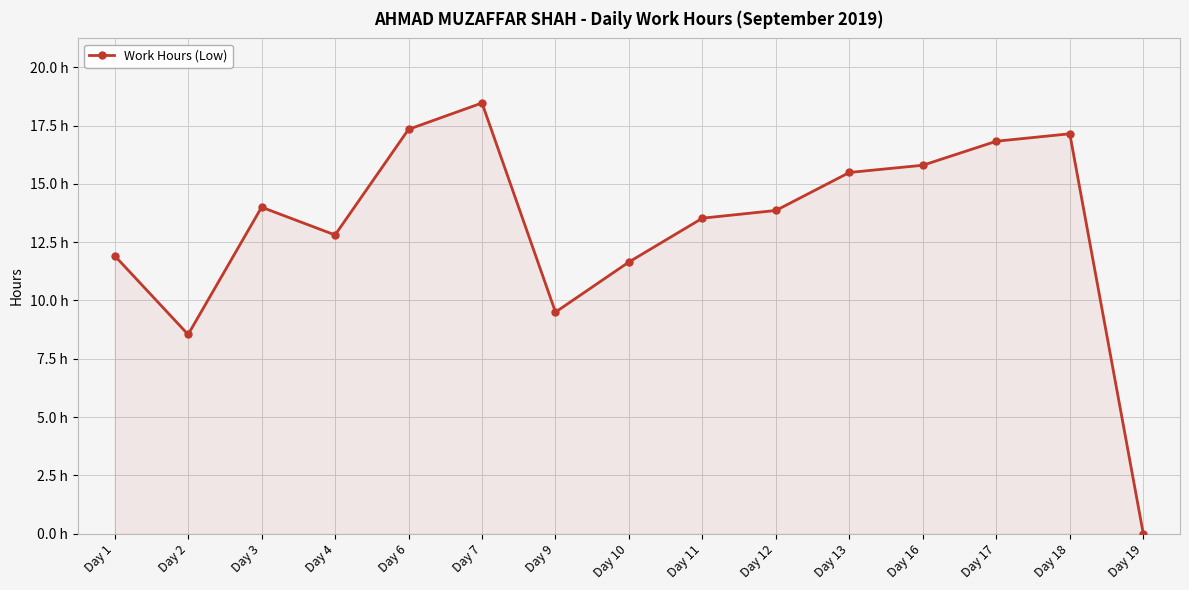

Does the chart have visible grid lines?

Yes